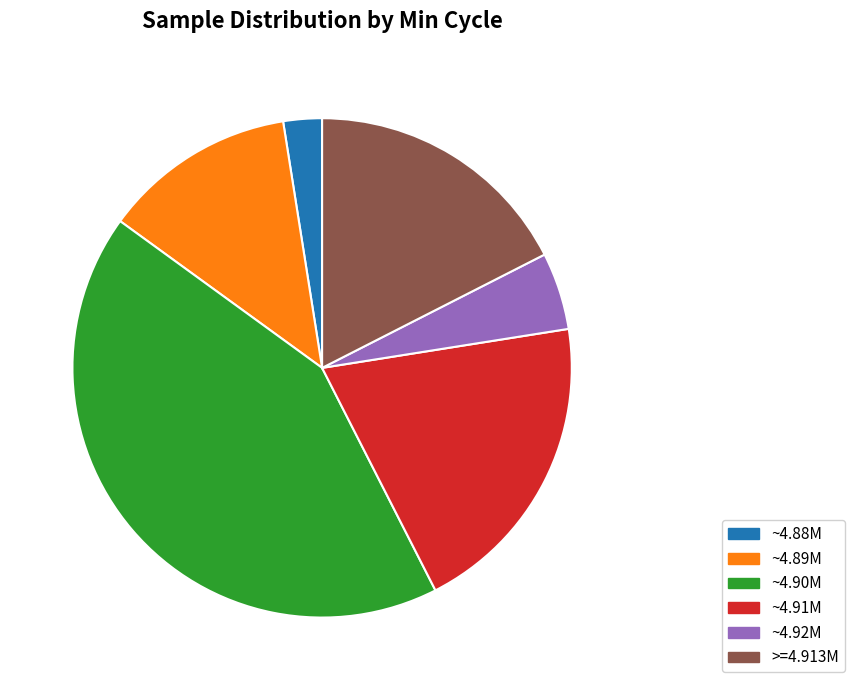

Is there any slice that represents more than half of the pie?

No